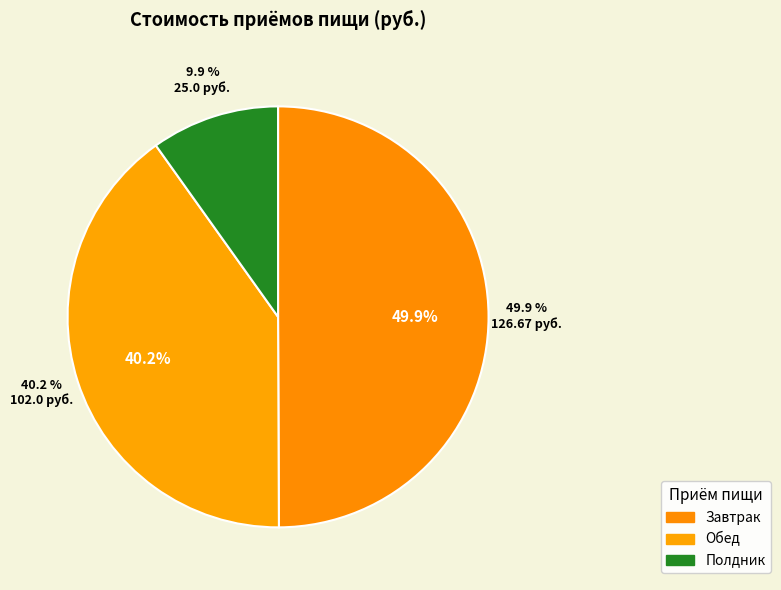

What percentage is the Обед slice, to the nearest percent?

40%